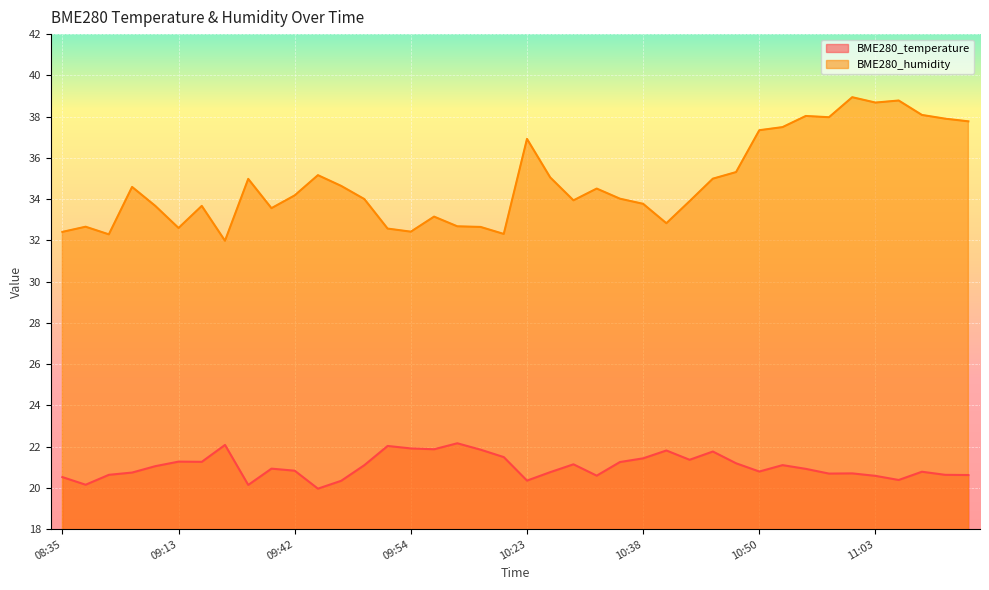

Reading right to left, what are all the values shown in this chart?

BME280_temperature: 11:13=20.6	11:11=20.6	11:08=20.8	11:06=20.4	11:03=20.6	11:01=20.7	10:58=20.7	10:55=20.9	10:53=21.1	10:50=20.8	10:48=21.2	10:46=21.8	10:43=21.4	10:41=21.8	10:38=21.4	10:36=21.2	10:33=20.6	10:31=21.1	10:25=20.8	10:23=20.4	10:04=21.5	10:02=21.9	09:59=22.2	09:57=21.9	09:54=21.9	09:52=22.0	09:49=21.1	09:47=20.3	09:44=20.0	09:42=20.8	09:37=20.9	09:34=20.1	09:24=22.1	09:16=21.3	09:13=21.3	09:11=21.1	09:08=20.7	08:43=20.6	08:40=20.1	08:35=20.5
BME280_humidity: 11:13=37.8	11:11=37.9	11:08=38.1	11:06=38.8	11:03=38.7	11:01=38.9	10:58=38.0	10:55=38.0	10:53=37.5	10:50=37.3	10:48=35.3	10:46=35.0	10:43=33.9	10:41=32.8	10:38=33.8	10:36=34.0	10:33=34.5	10:31=33.9	10:25=35.0	10:23=36.9	10:04=32.3	10:02=32.6	09:59=32.7	09:57=33.1	09:54=32.4	09:52=32.6	09:49=34.0	09:47=34.6	09:44=35.2	09:42=34.2	09:37=33.6	09:34=35.0	09:24=32.0	09:16=33.7	09:13=32.6	09:11=33.7	09:08=34.6	08:43=32.3	08:40=32.7	08:35=32.4